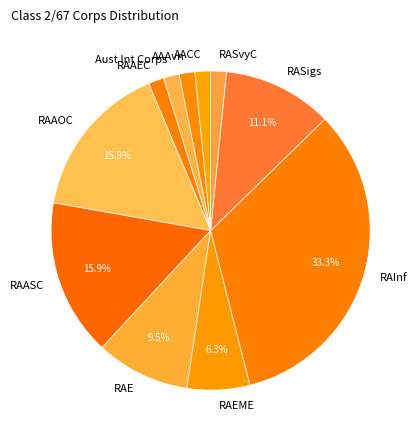

Between RASigs and RAInf, which is larger?

RAInf